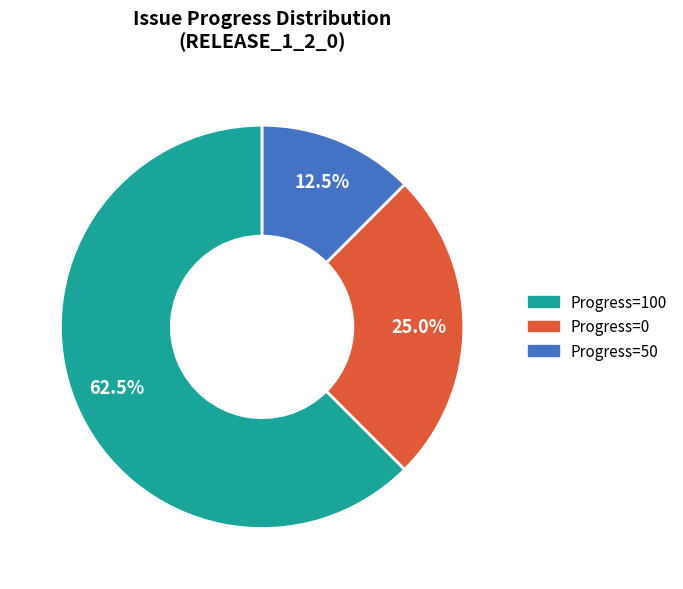

Does any single category account for the majority?

Yes